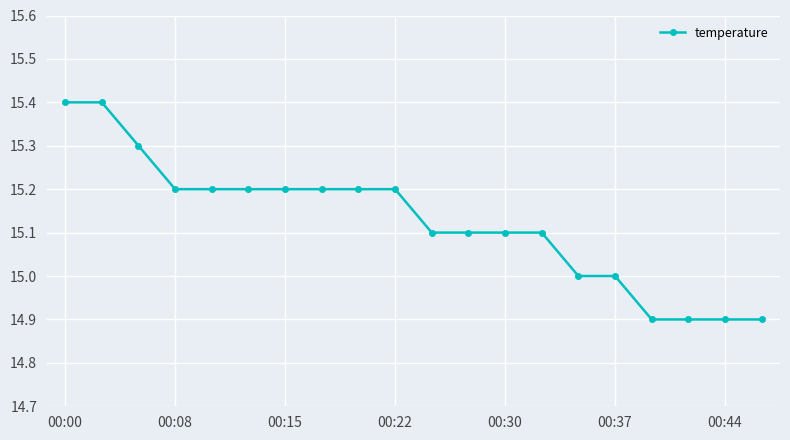

What is the greatest value displayed?

15.4